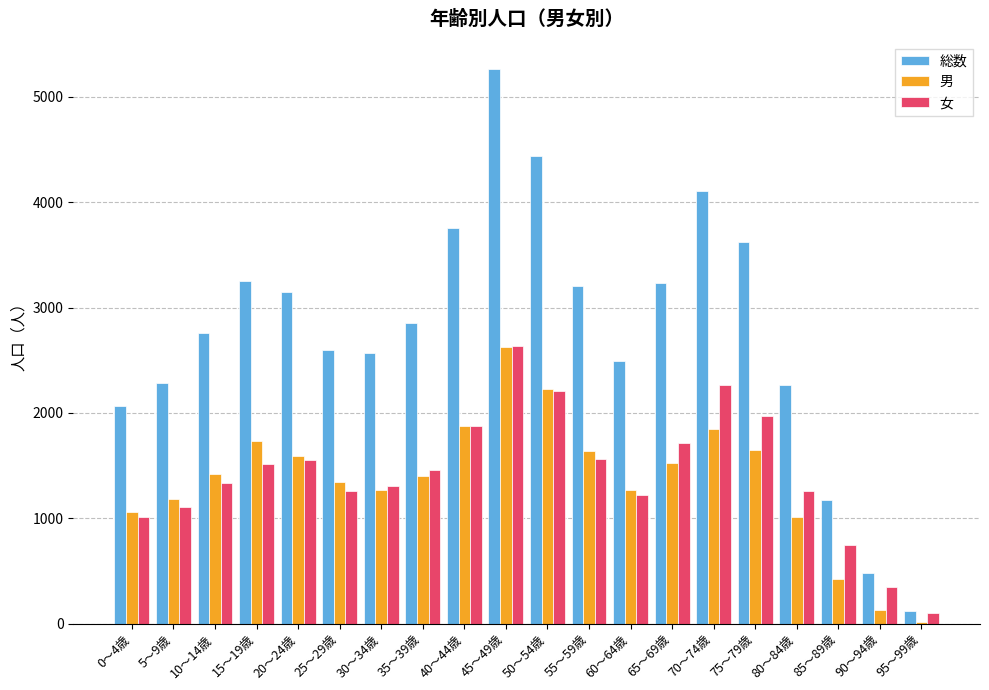

What is the difference between the maximum and second lowest values in the 男 series?

2498